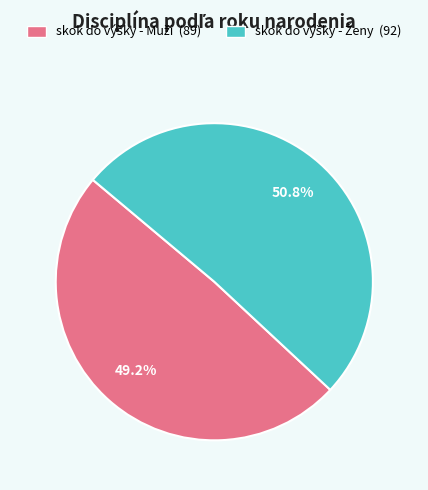

Does any single category account for the majority?

Yes